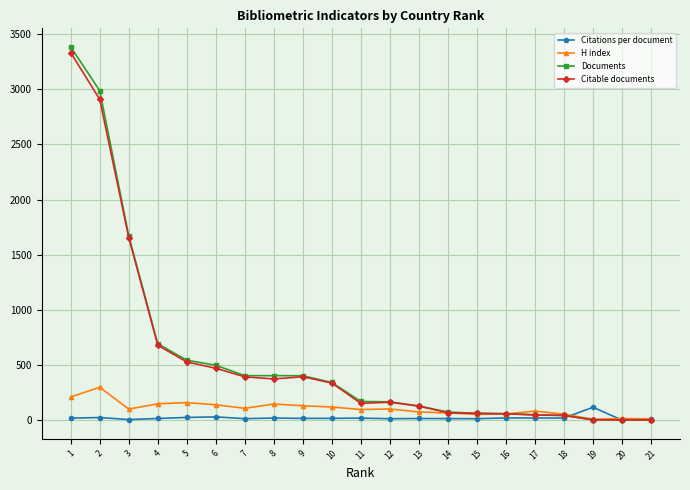

What is the greatest value displayed?

3382.0